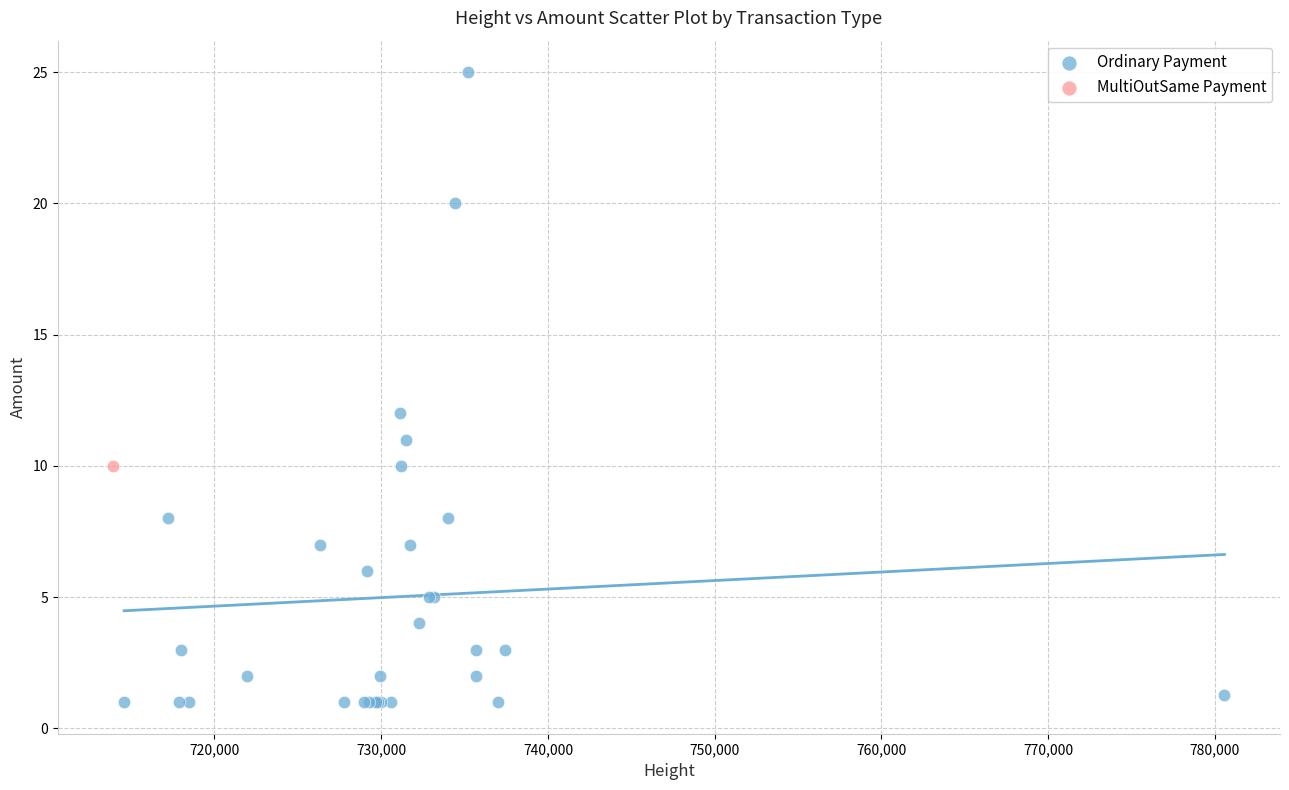

What are all the series names shown in the legend?

Ordinary Payment, MultiOutSame Payment